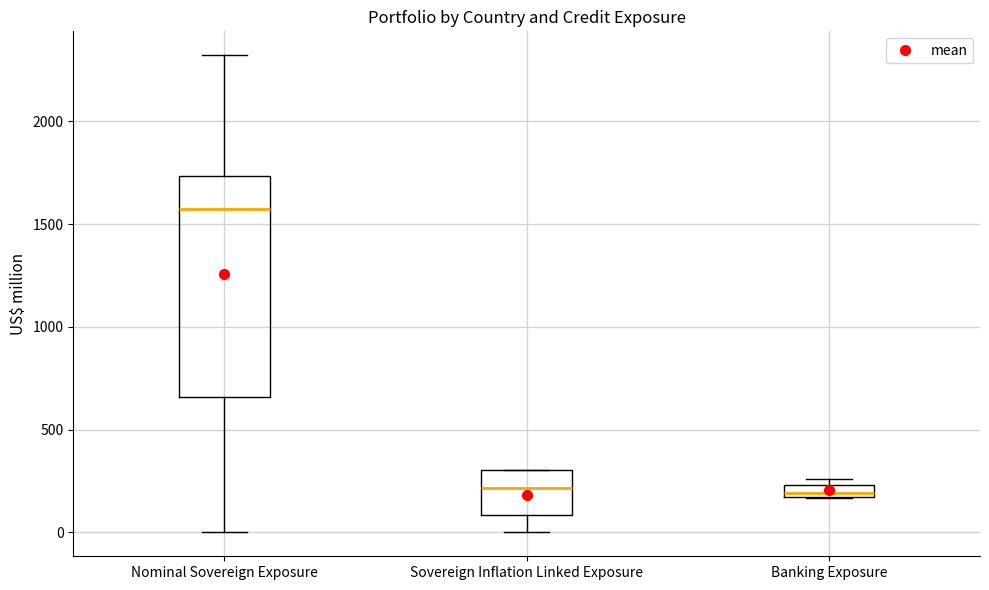

Where does the median line of the box for Banking Exposure sit on the y-axis? The values are not printed on the chart, so give them approximately, as read against the axis.

200